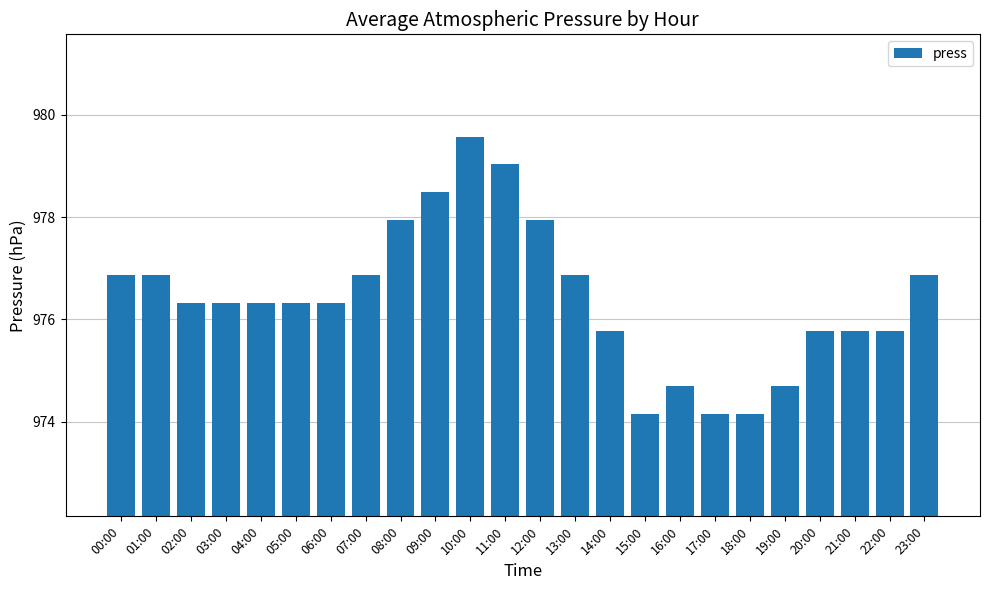

How many distinct data groups are displayed?

1